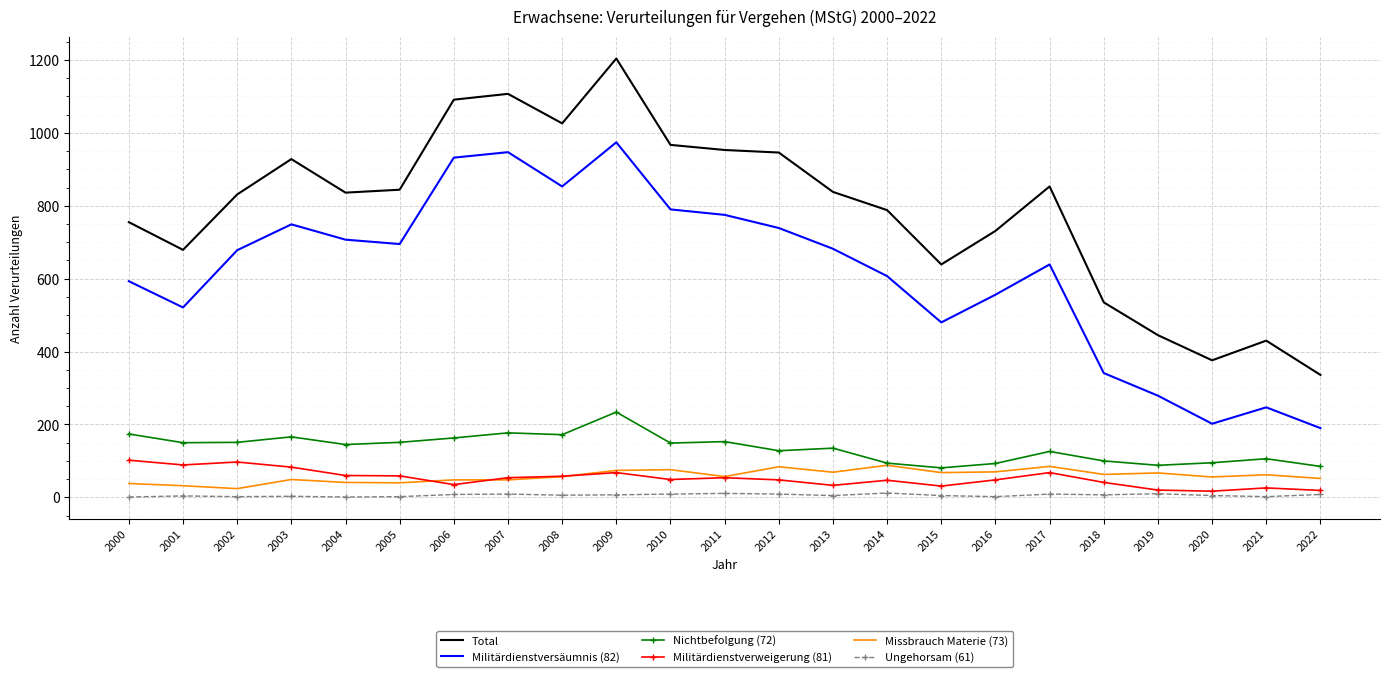

True or false: Nichtbefolgung (72) and Militärdienstverweigerung (81) cross at least once.

False